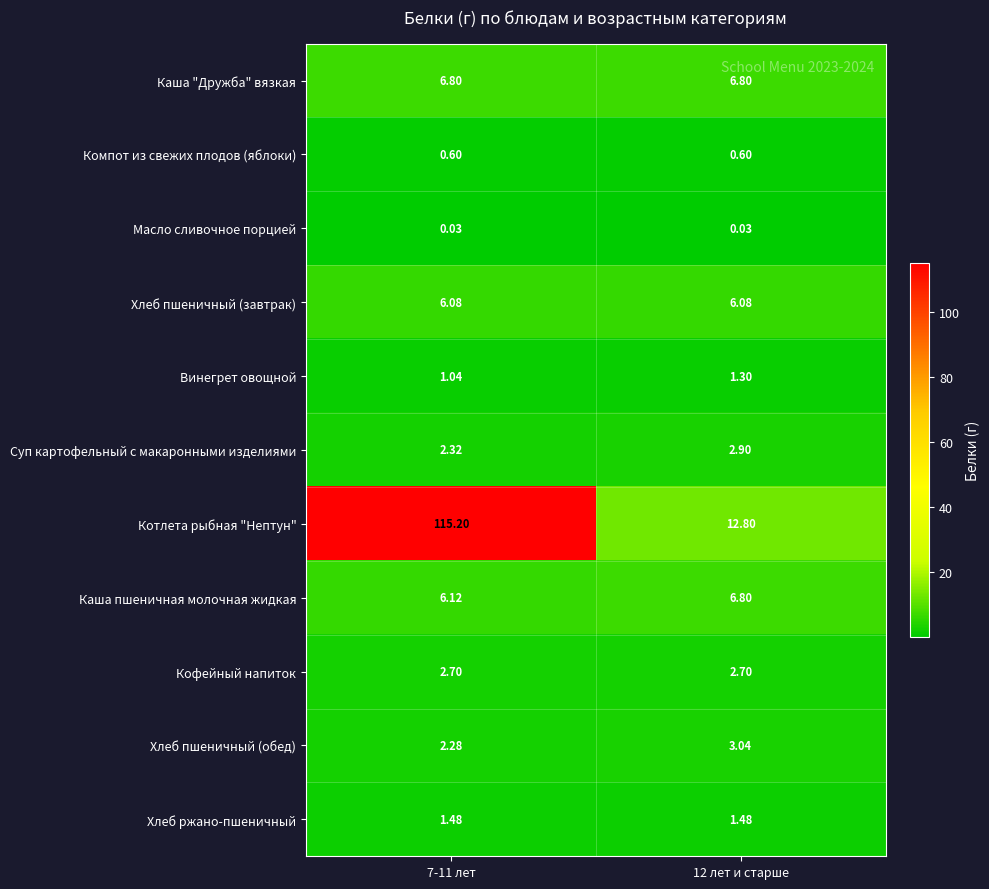

Between 7-11 лет and 12 лет и старше, which series saw the biggest shift?

Котлета рыбная "Нептун"